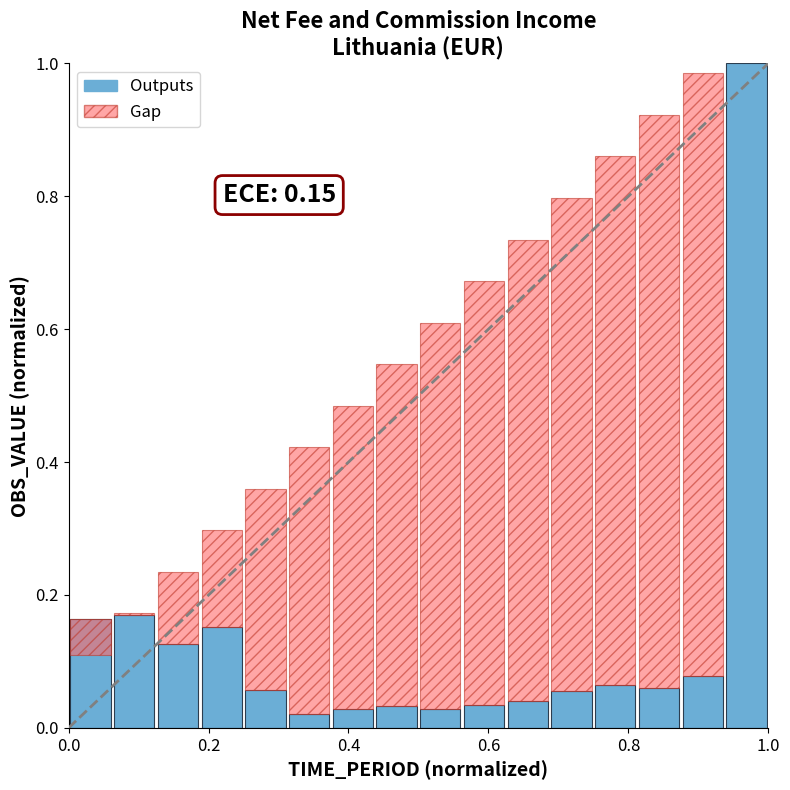

What position from the left is 0.4?

3